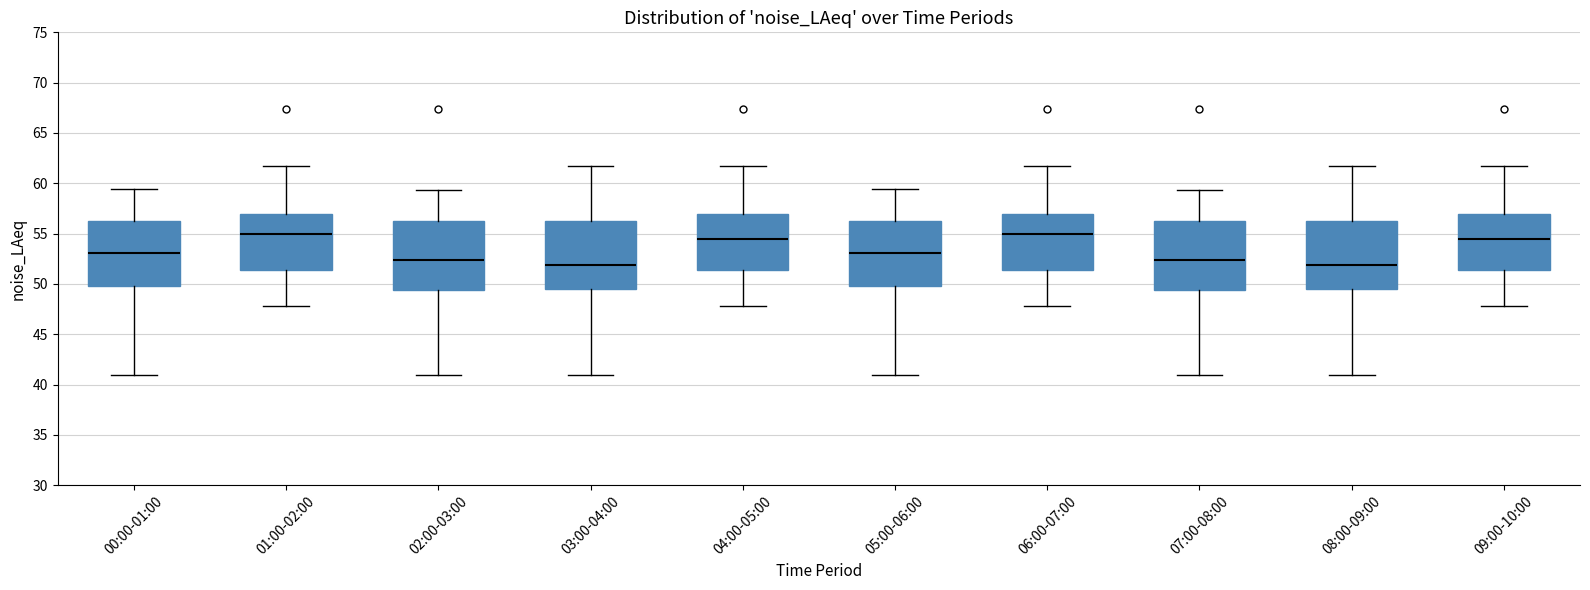

Where does the lower whisker of the box for 00:00-01:00 end on the y-axis? The values are not printed on the chart, so give them approximately, as read against the axis.

41.0